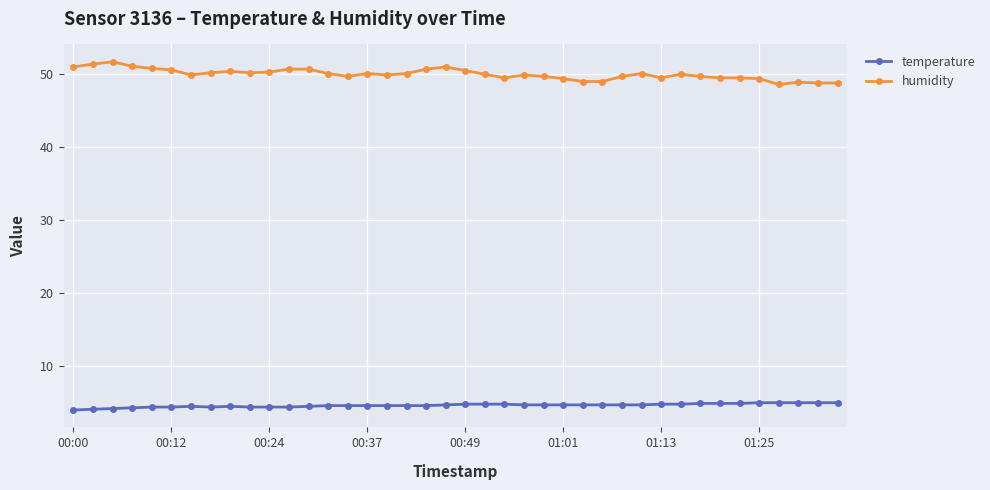

What is the lowest value of the humidity series?

48.6